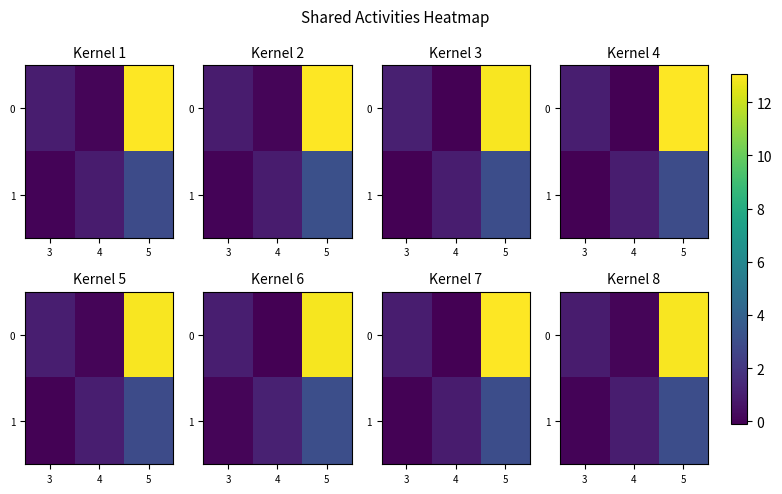

What is the maximum value for 1?

3.0